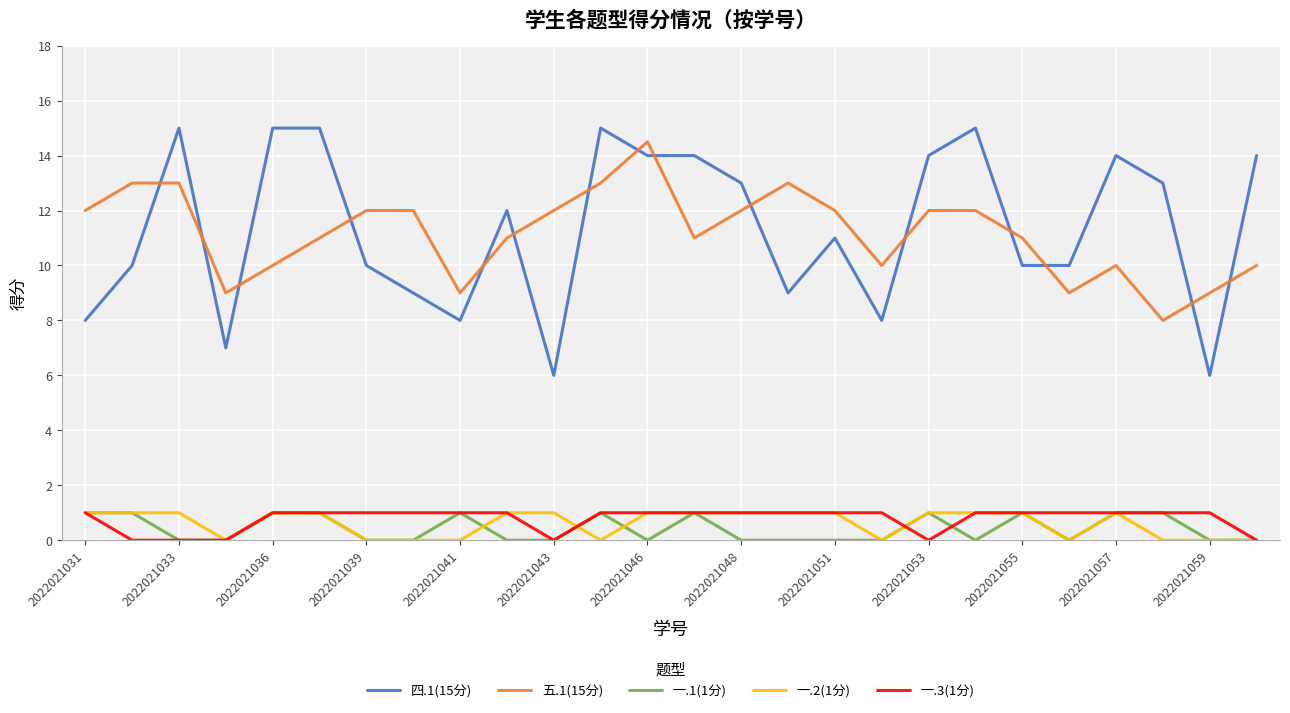

True or false: 四.1(15分) and 一.2(1分) intersect in this chart.

False